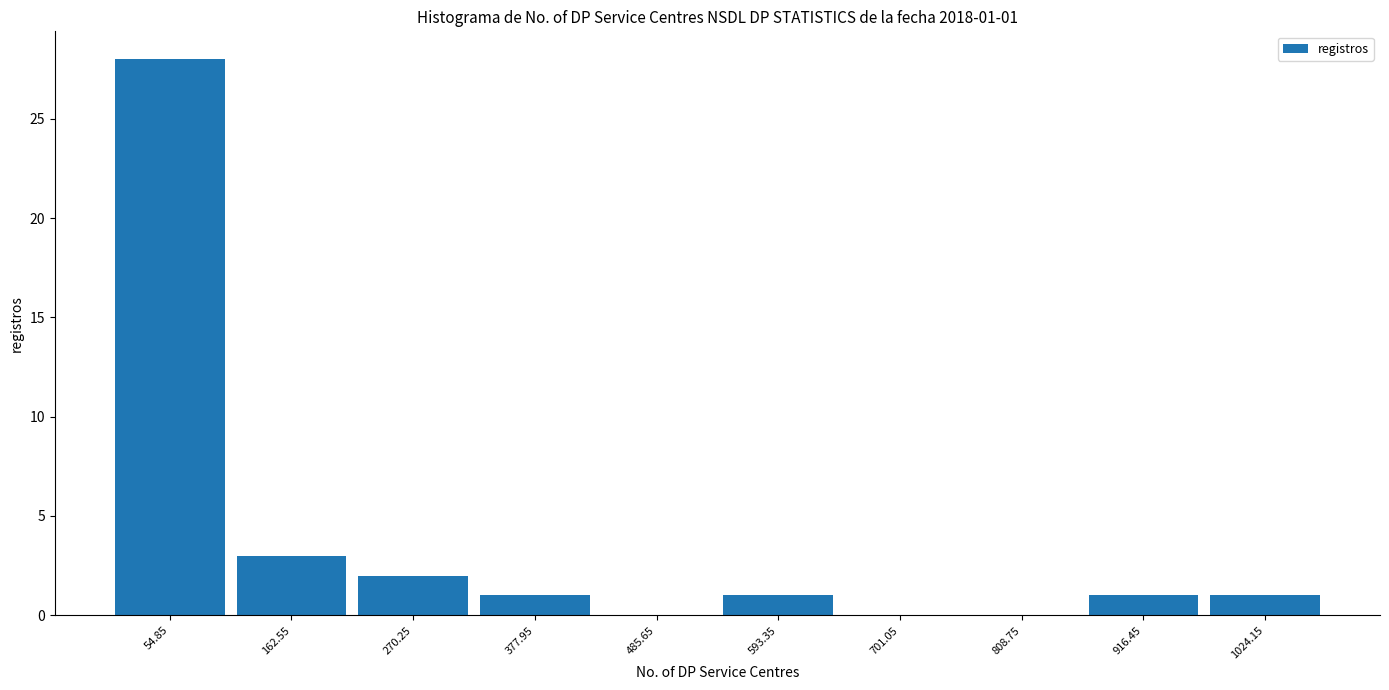

Which range on the x-axis has the tallest bar?

0 to 100